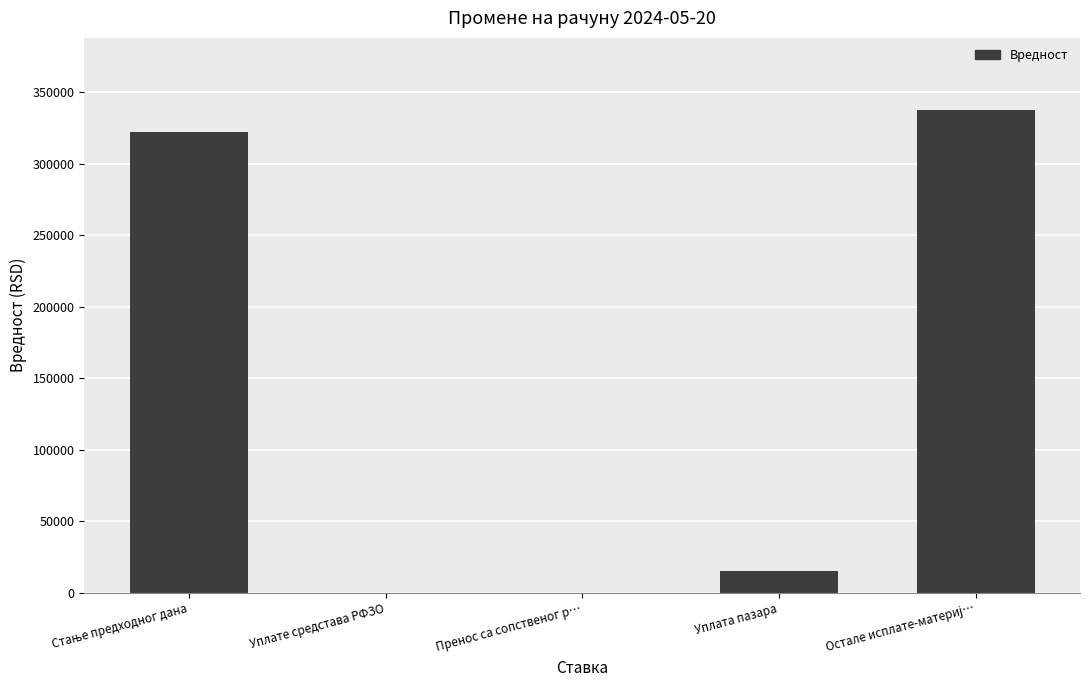

True or false: the data shows 0.0 at Пренос са сопственог р….

True